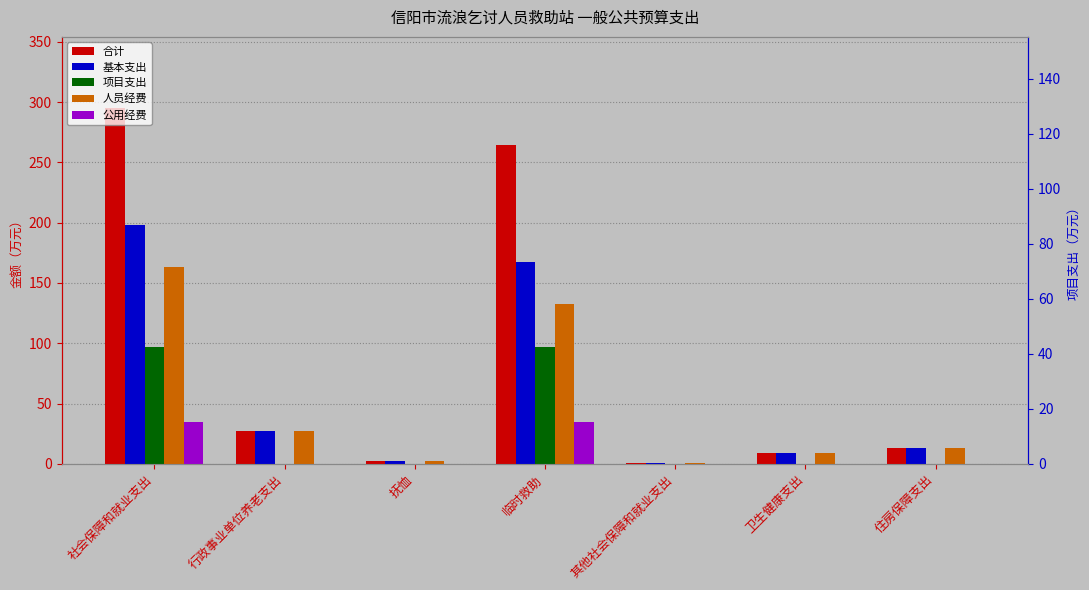

Which has a higher value, 其他社会保障和就业支出 or 卫生健康支出?

卫生健康支出